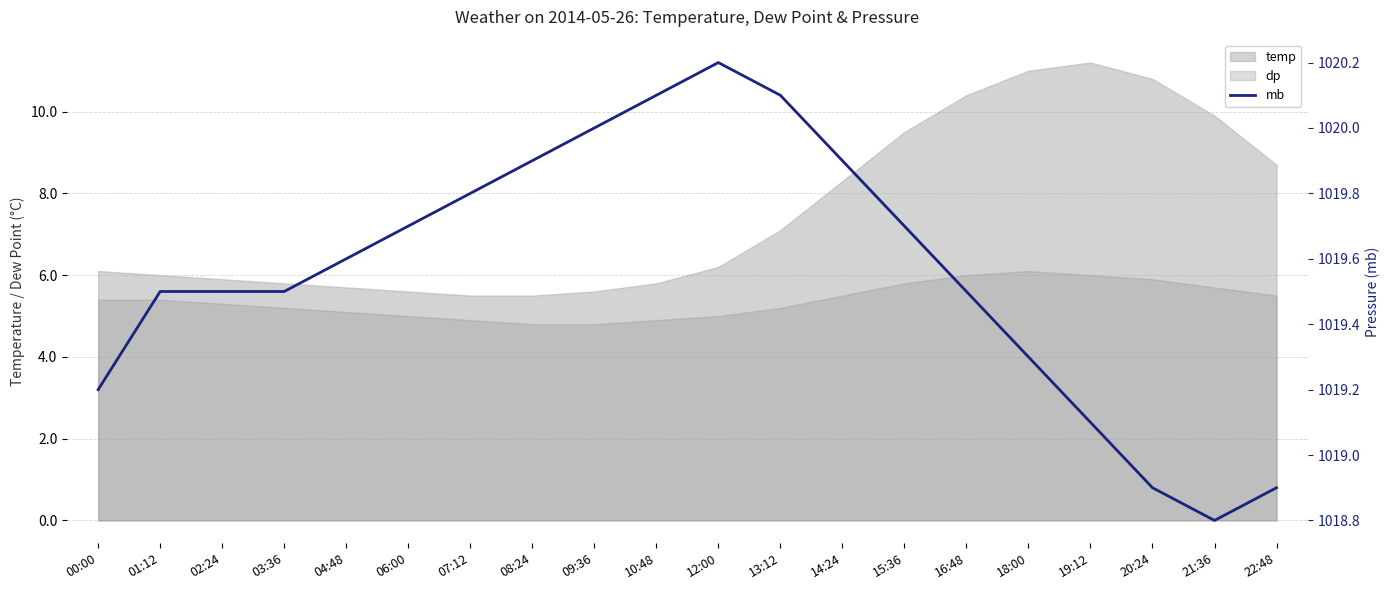

Reading right to left, extract all data points from this chart.

22:48=1018.9	21:36=1018.8	20:24=1018.9	19:12=1019.1	18:00=1019.3	16:48=1019.5	15:36=1019.7	14:24=1019.9	13:12=1020.1	12:00=1020.2	10:48=1020.1	09:36=1020.0	08:24=1019.9	07:12=1019.8	06:00=1019.7	04:48=1019.6	03:36=1019.5	02:24=1019.5	01:12=1019.5	00:00=1019.2